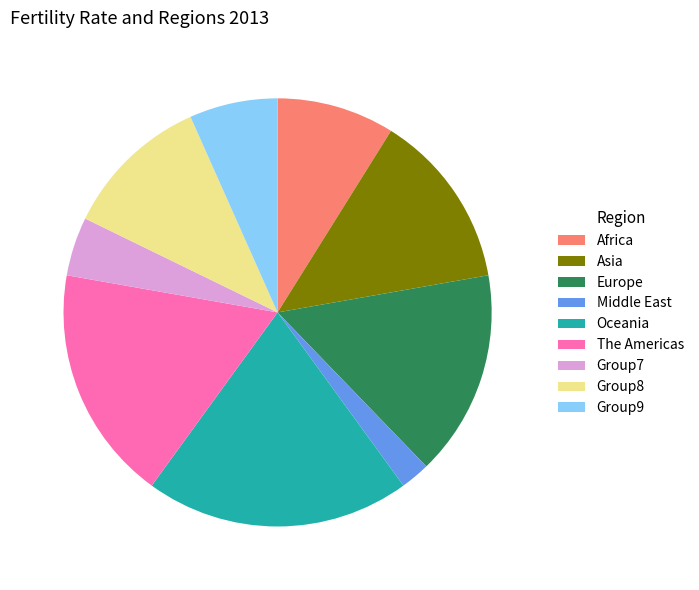

Which slice is the smallest?

Middle East